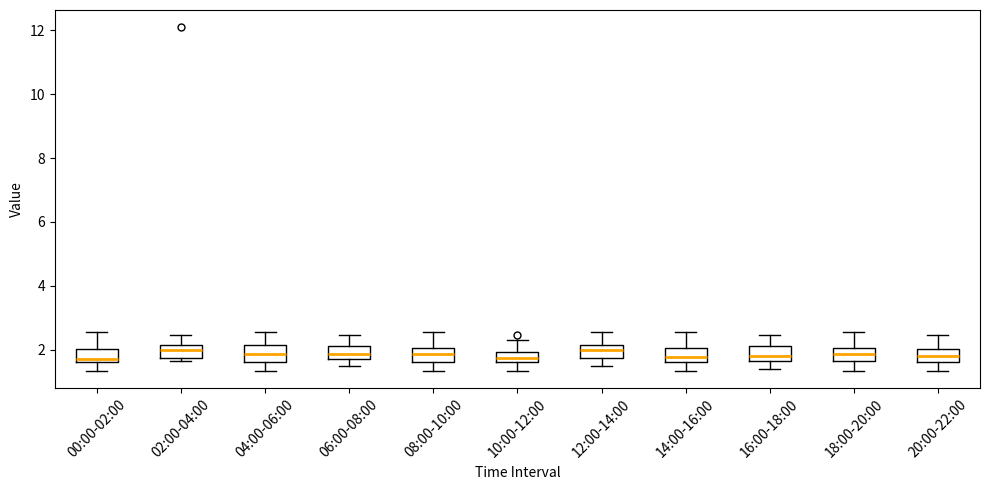

Where is the lower edge of the box for 02:00-04:00 on the y-axis? The values are not printed on the chart, so give them approximately, as read against the axis.

1.8